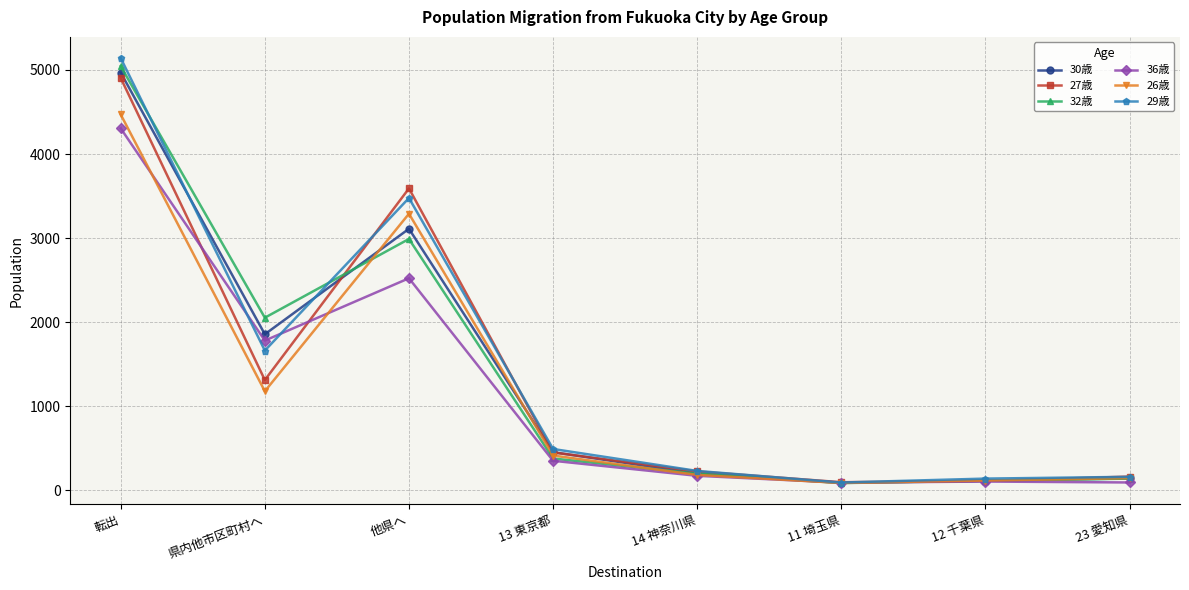

What is the label of the 1st point from the left?

転出